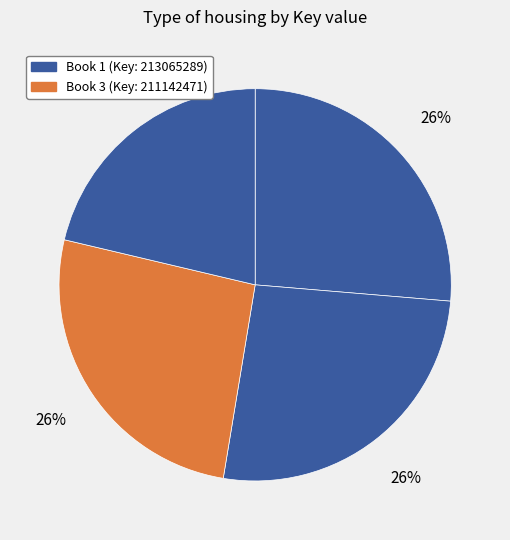

Rank the categories by value from lowest to highest.

4, 3, 2, 1